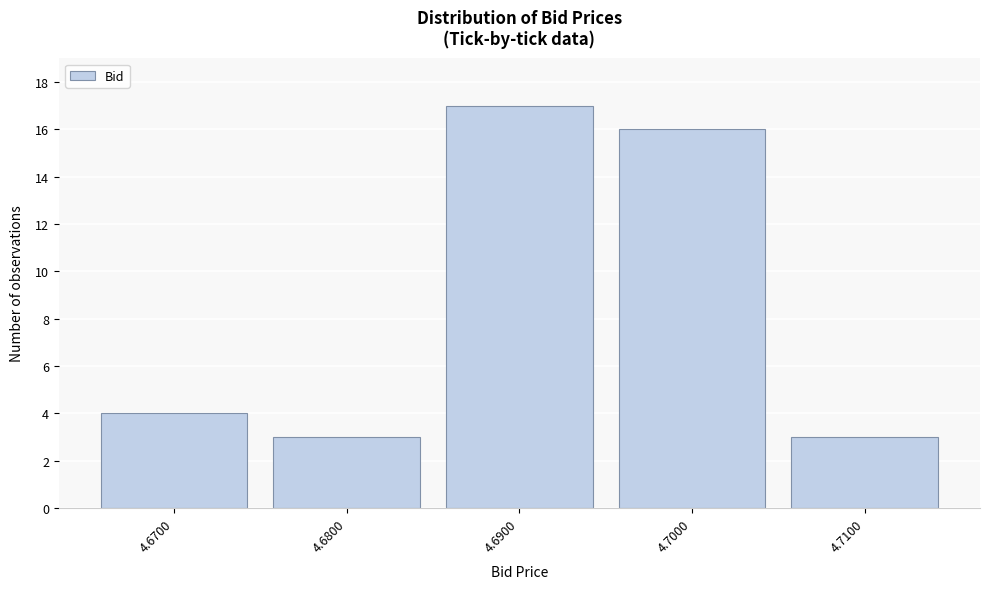

Reading left to right, list all the values displayed in this chart.

4	3	17	16	3